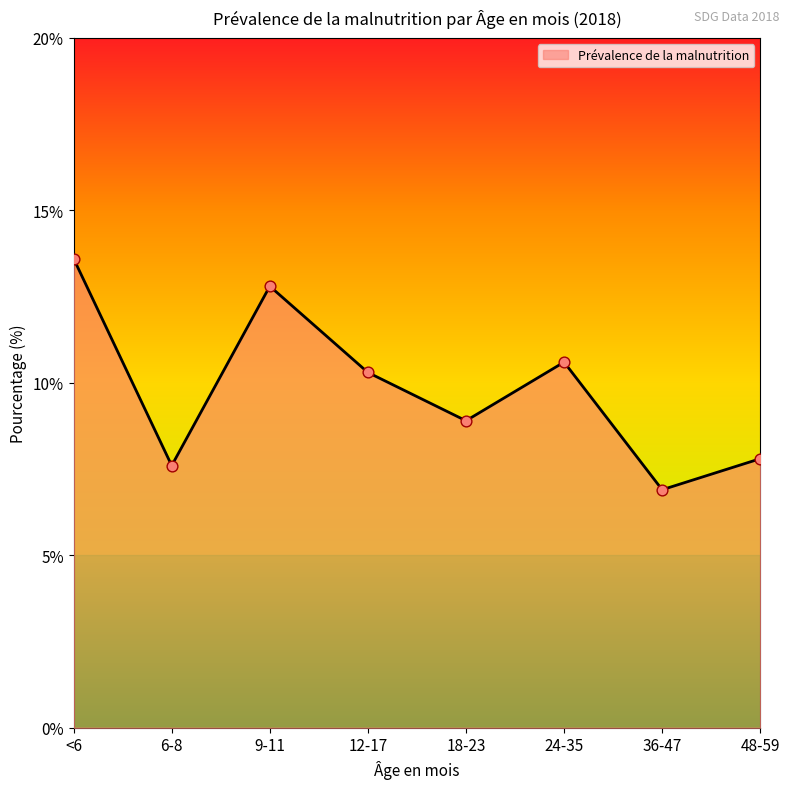

Which has a higher value, <6 or 48-59?

<6